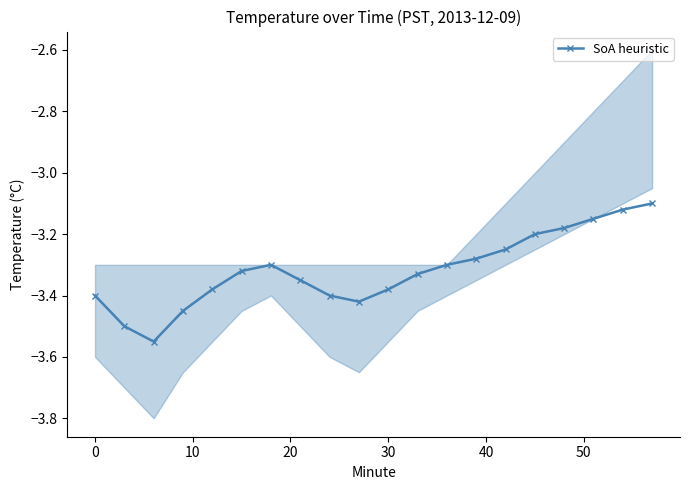

True or false: SoA heuristic has more than 0 interior local peaks.

True